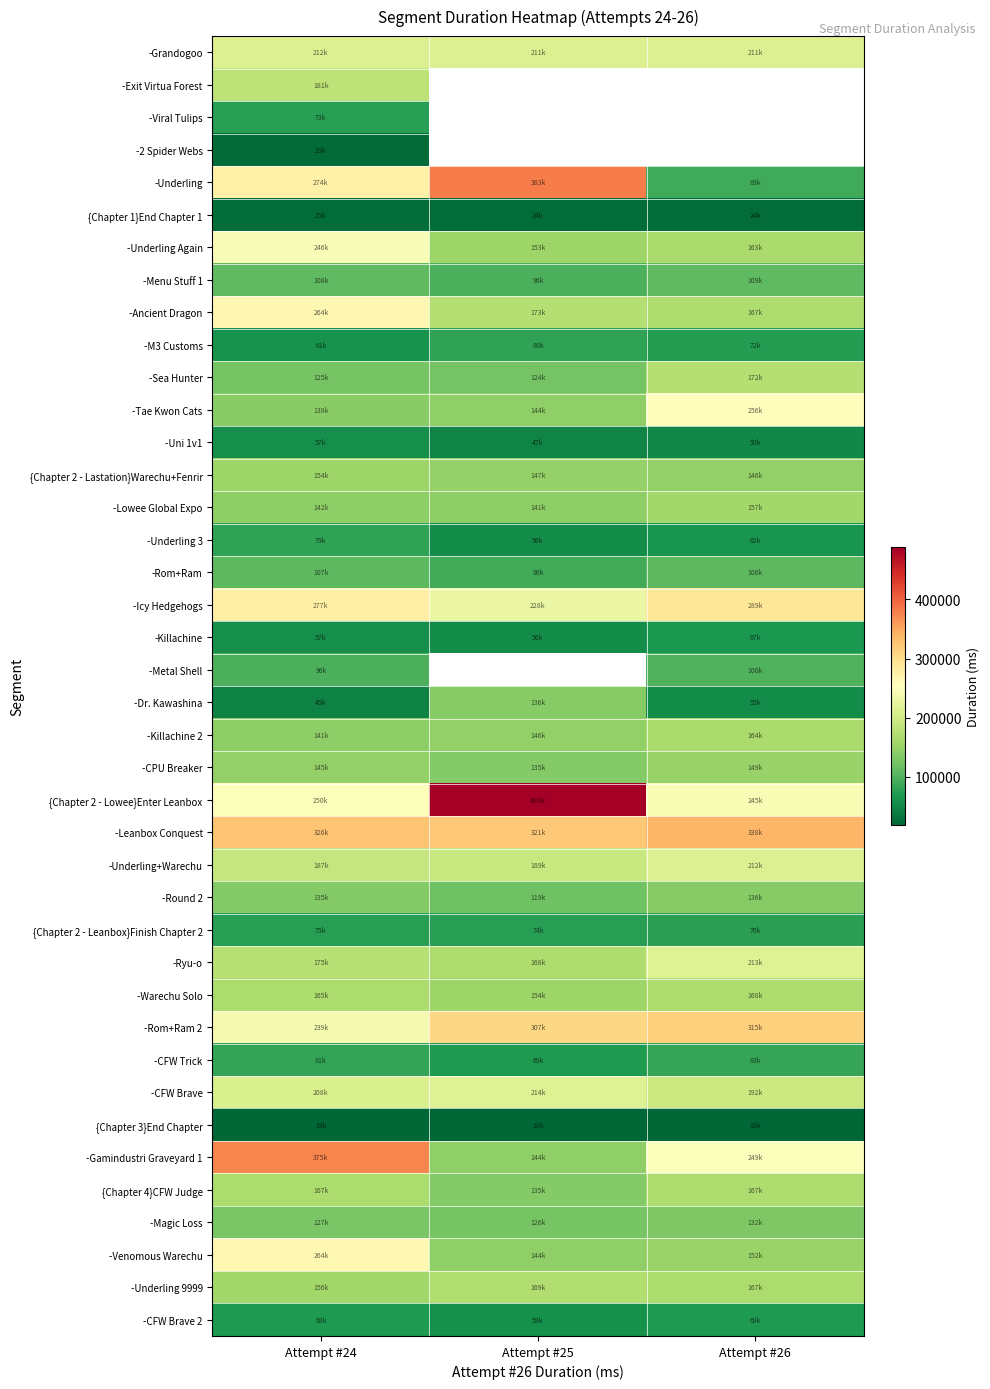

What is the average value of the -Menu Stuff 1 series?

104887.0